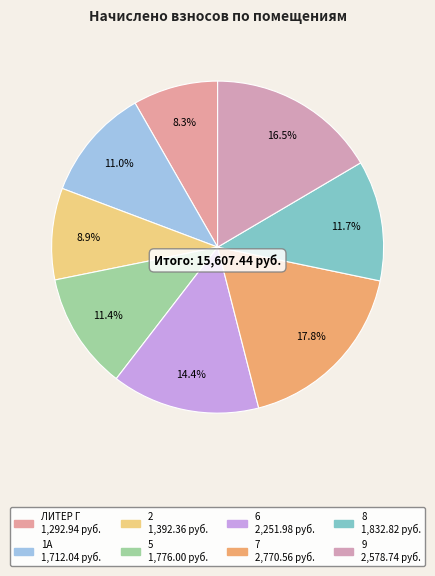

Is 6 the majority of the pie?

No